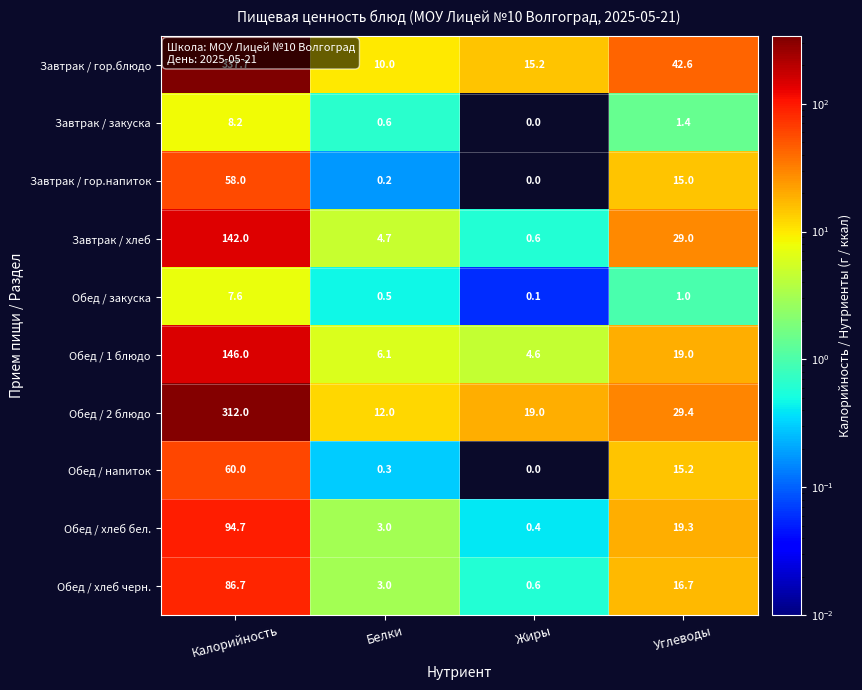

How many data points does each series have?

4